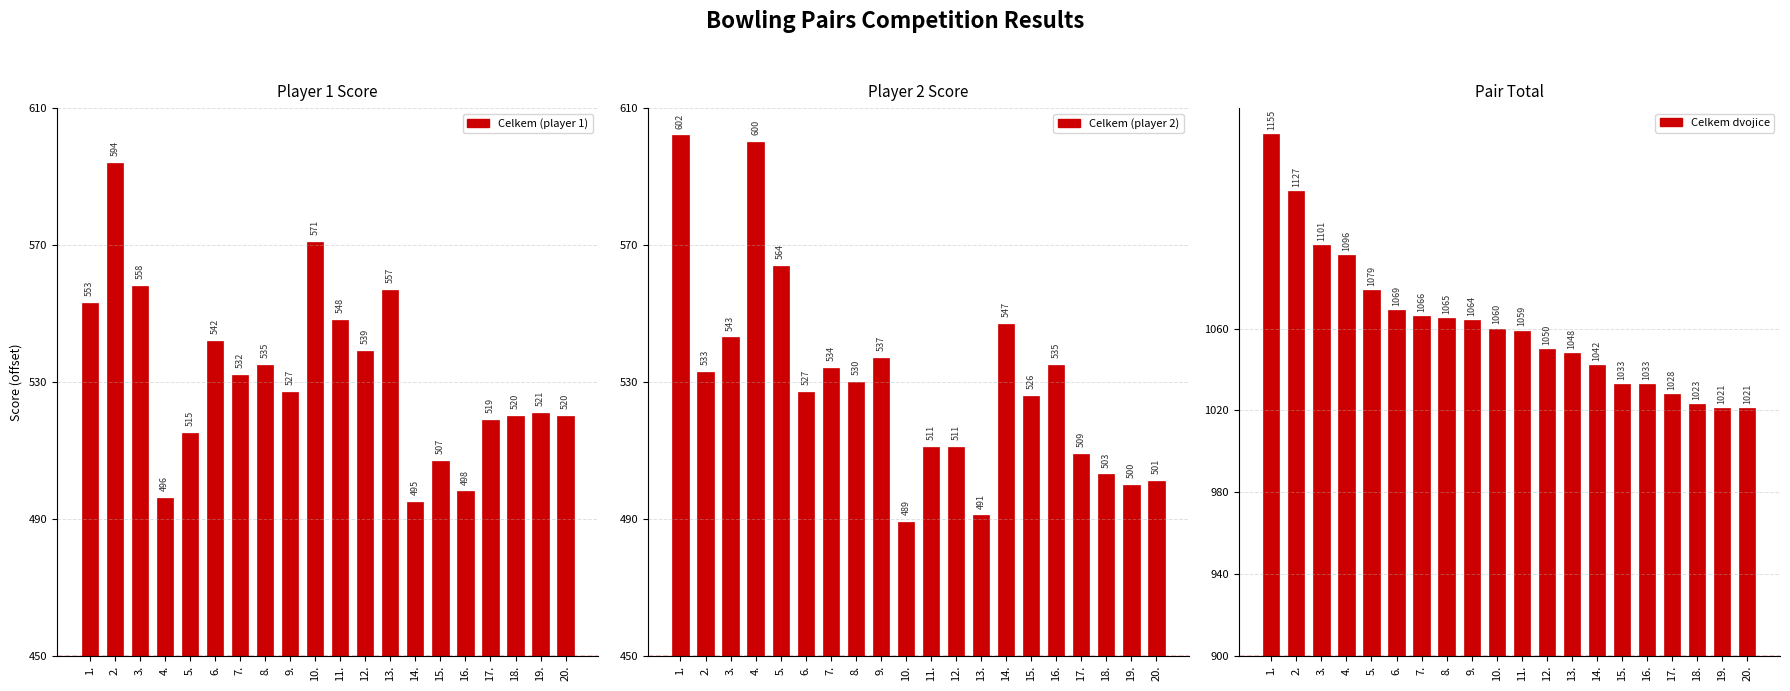

What is the value of the Celkem (player 1) bar at the 20th from the left?

70